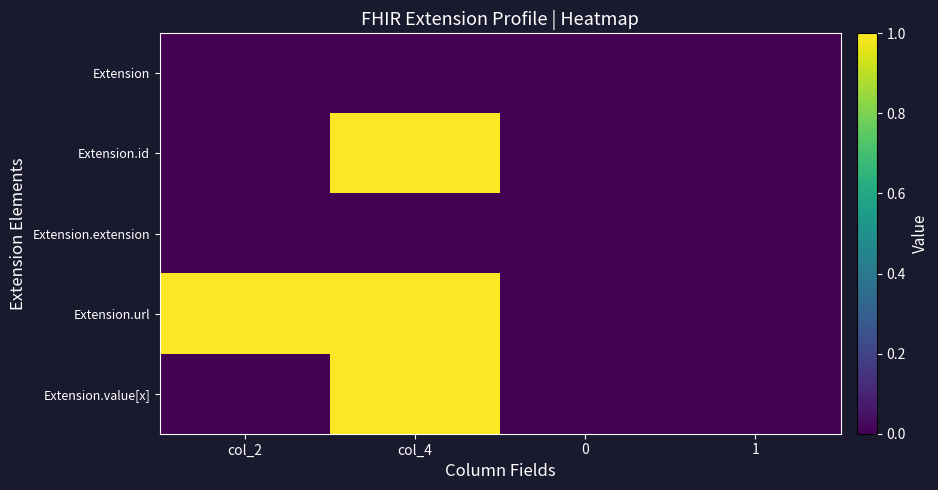

Reading left to right, list all the values displayed in this chart.

Extension: col_2=0	col_4=0	0=0	1=0
Extension.id: col_2=0	col_4=1	0=0	1=0
Extension.extension: col_2=0	col_4=0	0=0	1=0
Extension.url: col_2=1	col_4=1	0=0	1=0
Extension.value[x]: col_2=0	col_4=1	0=0	1=0